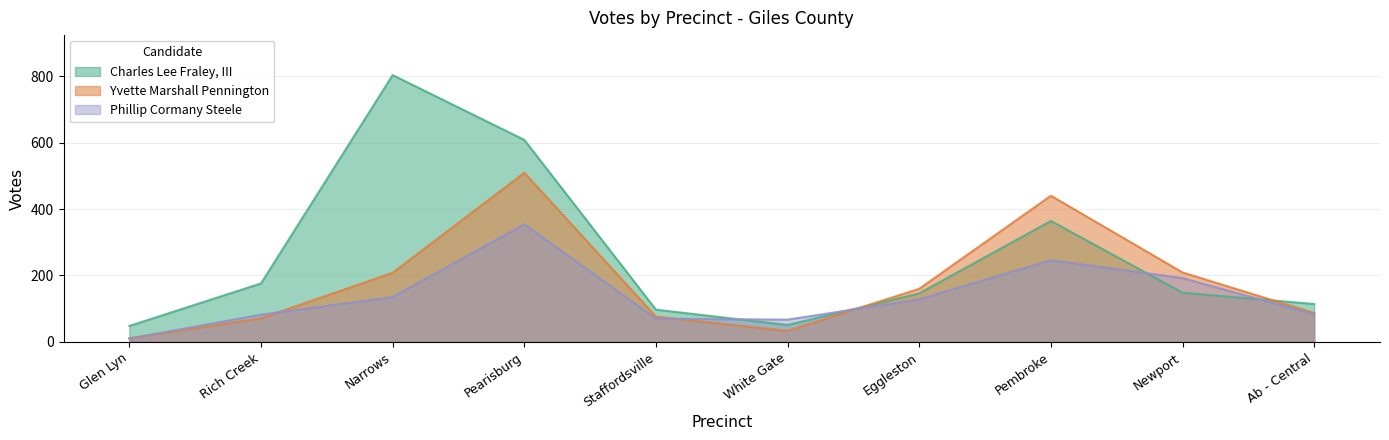

Rank the categories by Charles Lee Fraley, III value from highest to lowest.

Narrows, Pearisburg, Pembroke, Rich Creek, Newport, Eggleston, Ab - Central, Staffordsville, White Gate, Glen Lyn